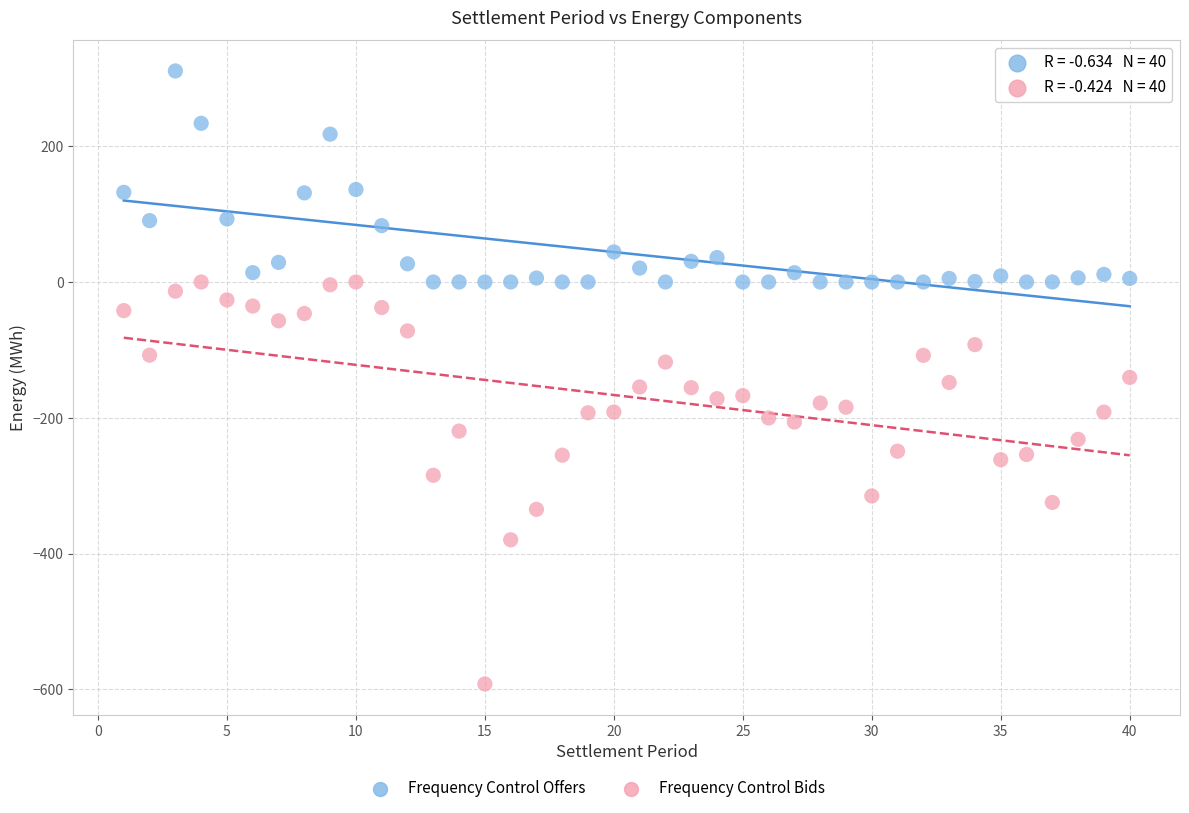

Across all data points, what is the range of Y values (max minus min)?

903.0